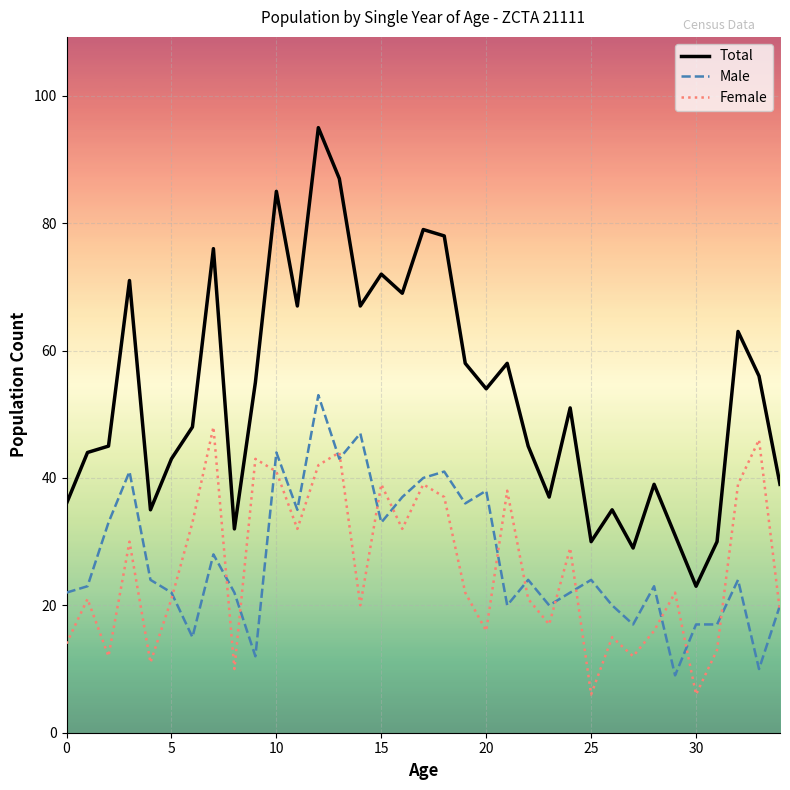

Reading right to left, what are all the values shown in this chart?

Total: 39	56	63	30	23	31	39	29	35	30	51	37	45	58	54	58	78	79	69	72	67	87	95	67	85	55	32	76	48	43	35	71	45	44	36
Male: 20	10	24	17	17	9	23	17	20	24	22	20	24	20	38	36	41	40	37	33	47	43	53	35	44	12	22	28	15	22	24	41	33	23	22
Female: 19	46	39	13	6	22	16	12	15	6	29	17	21	38	16	22	37	39	32	39	20	44	42	32	41	43	10	48	33	21	11	30	12	21	14